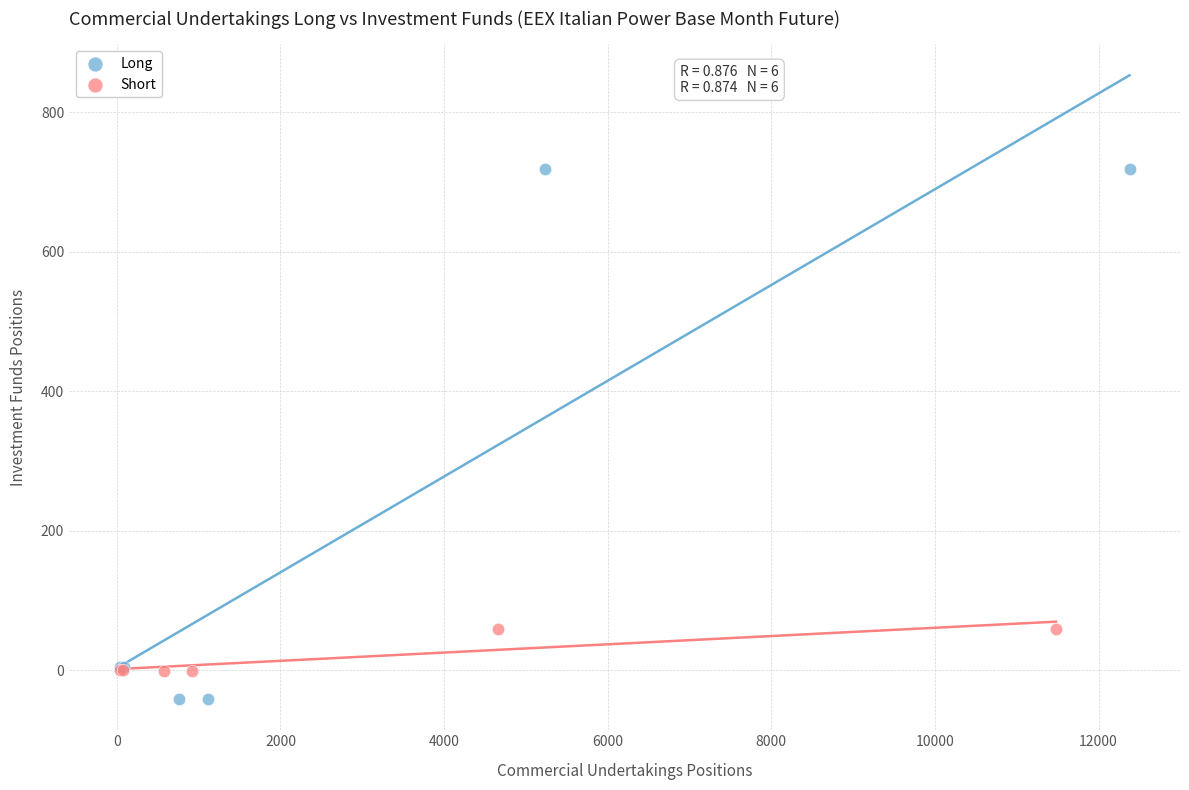

Which series contains the lowest Y value?

Long